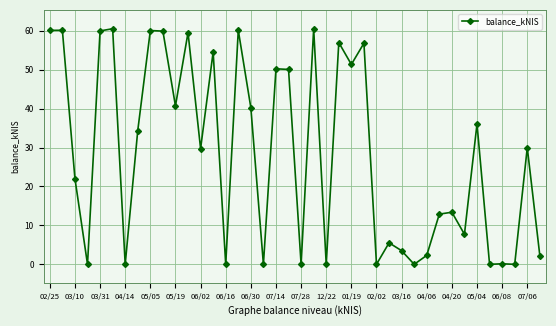

What is the value of the 26th point from the left?

56.8